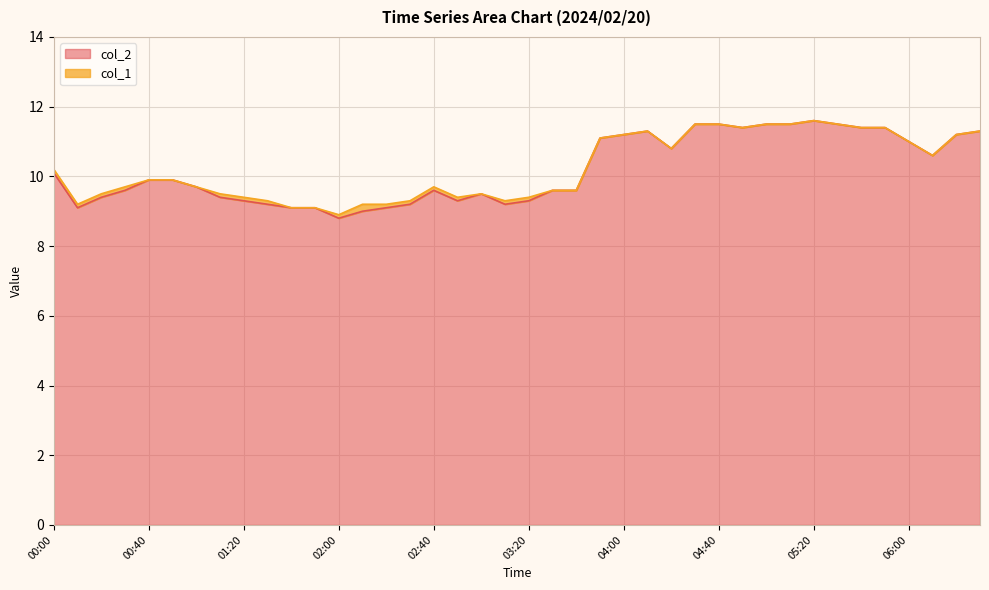

What is the change in value from 05:20 to 06:30?

-0.3